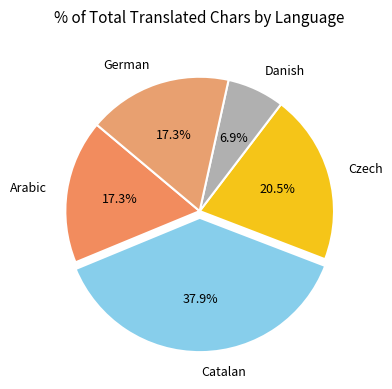

Count the number of slices in the pie.

5